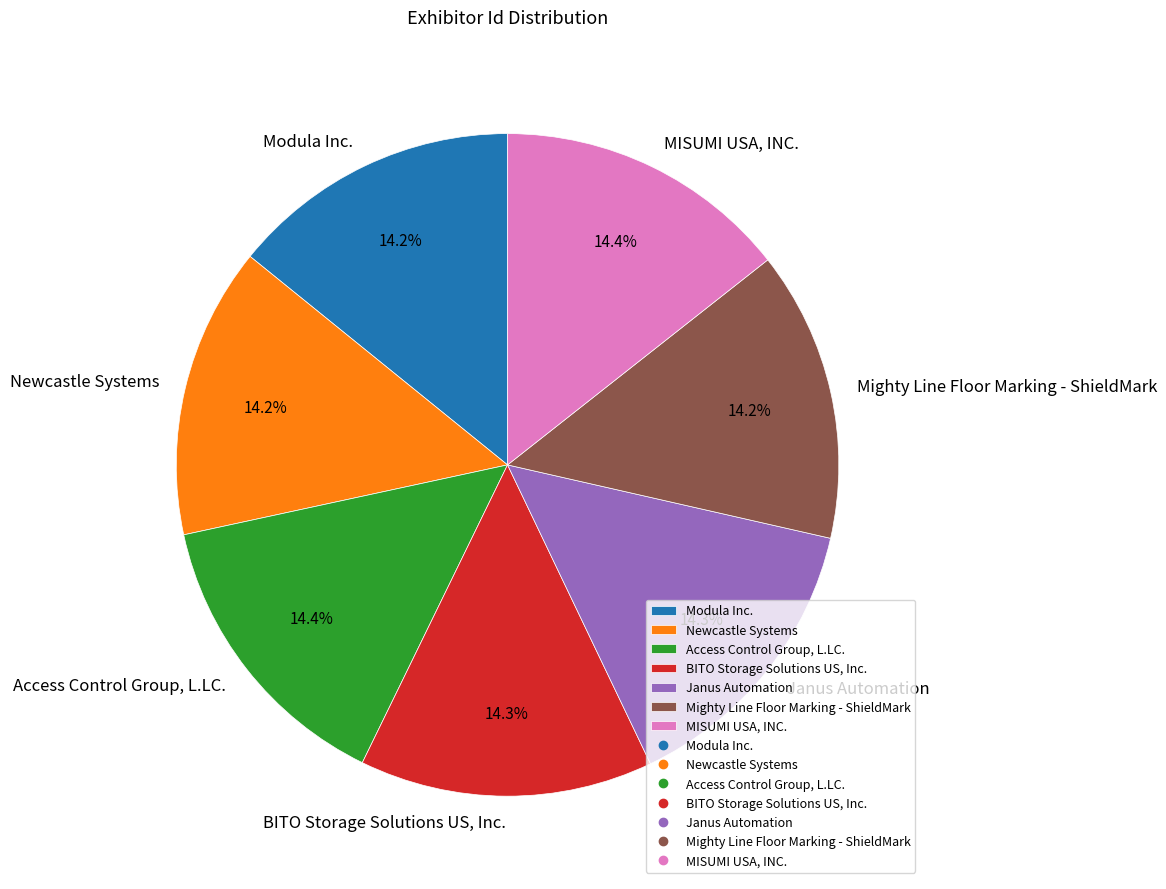

To the nearest percent, what is the combined percentage of BITO Storage Solutions US, Inc. and Modula Inc.?

28%